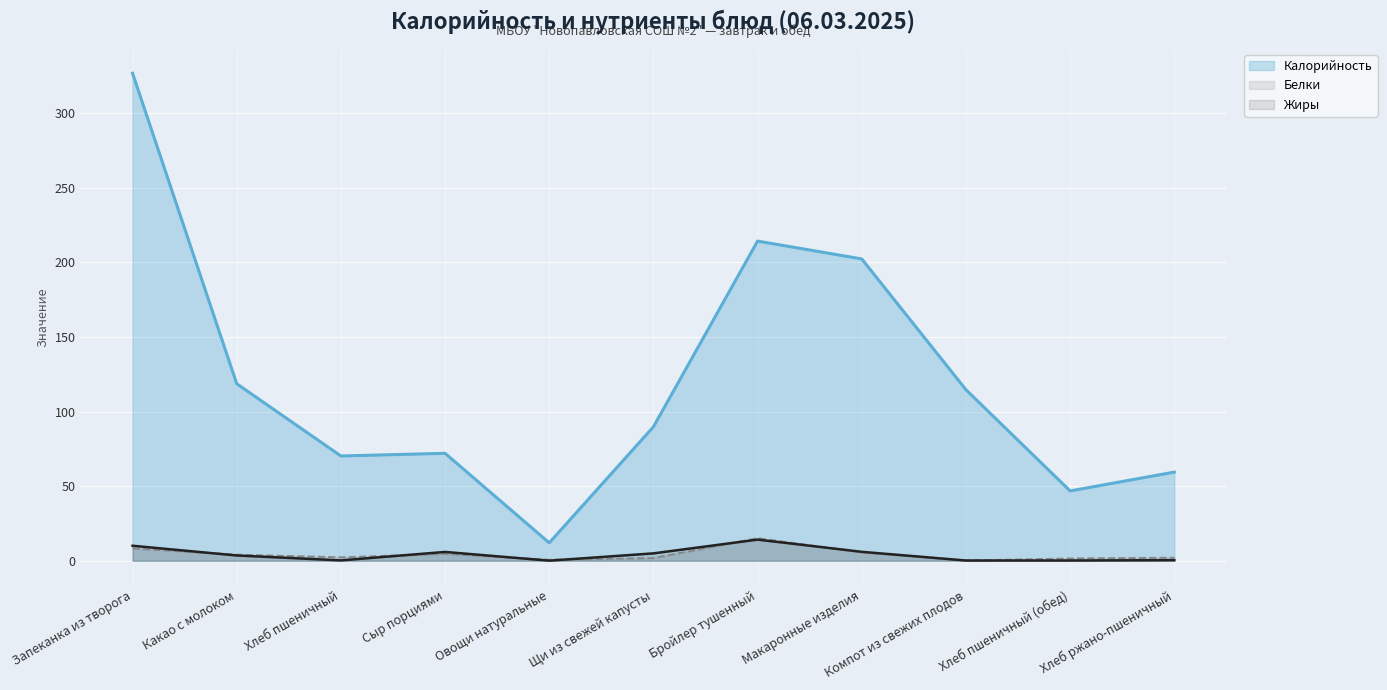

Reading left to right, what are all the values shown in this chart?

Калорийность: 326.7	118.6	70.2	72.0	12.0	89.8	214.2	202.2	114.6	46.8	59.4
Белки: 8.2	4.1	2.3	4.6	0.7	1.8	15.1	5.6	0.2	1.5	2.0
Жиры: 10.1	3.5	0.2	5.9	0.1	5.0	14.2	6.0	0.2	0.2	0.4